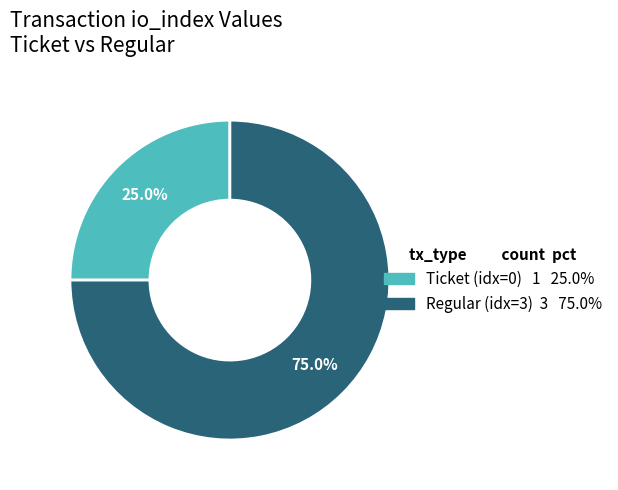

Is there a majority slice in this chart?

Yes